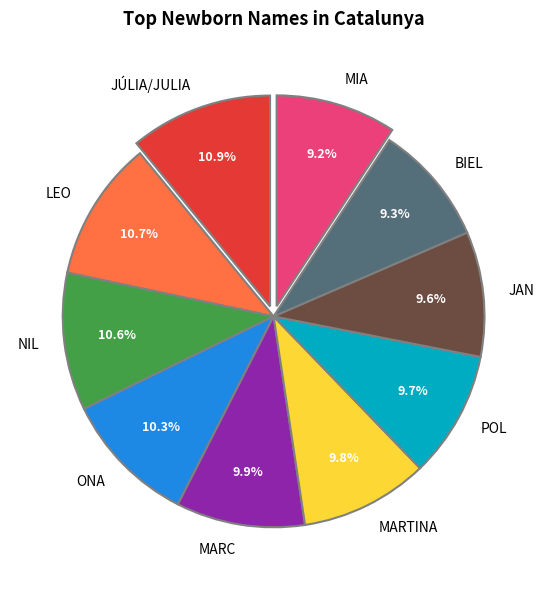

What is the ratio of the value at MIA to the value at ONA?

0.9